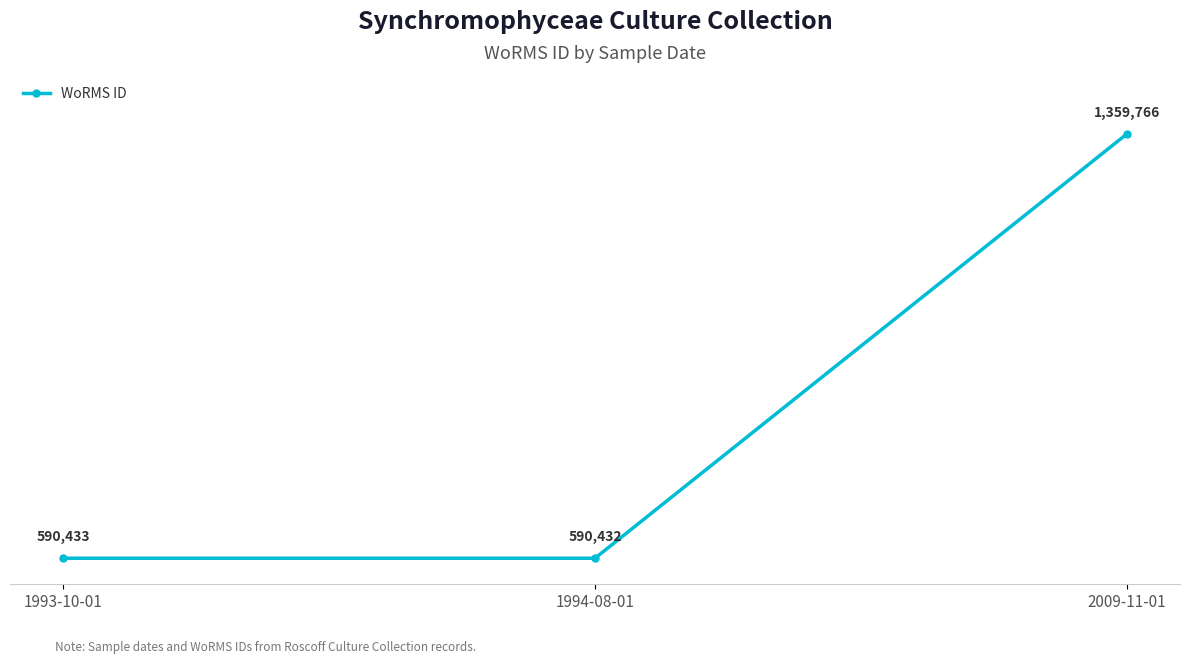

What is the label of the 1st point from the left?

1993-10-01